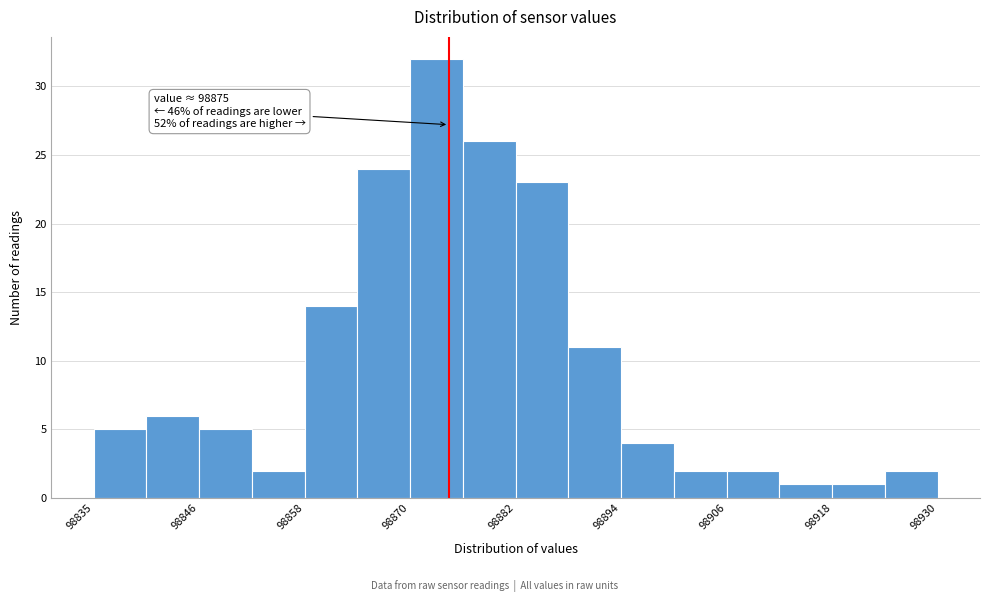

Around what value on the x-axis is the tallest bar? Give the approximate position of its centre, as read against the axis.

98874